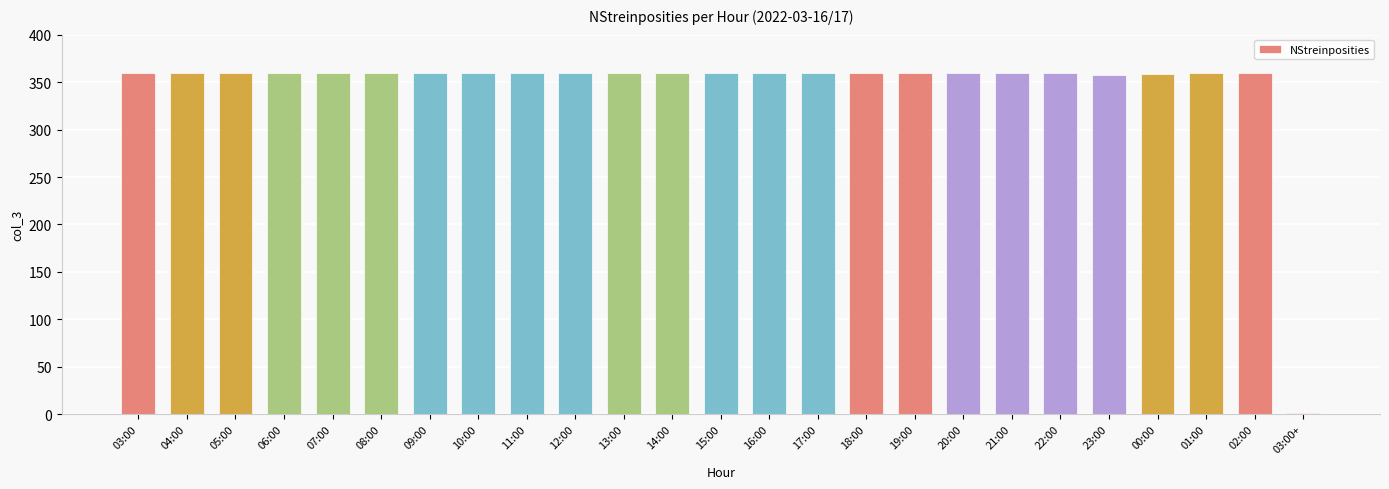

What is the maximum value shown in the chart?

360